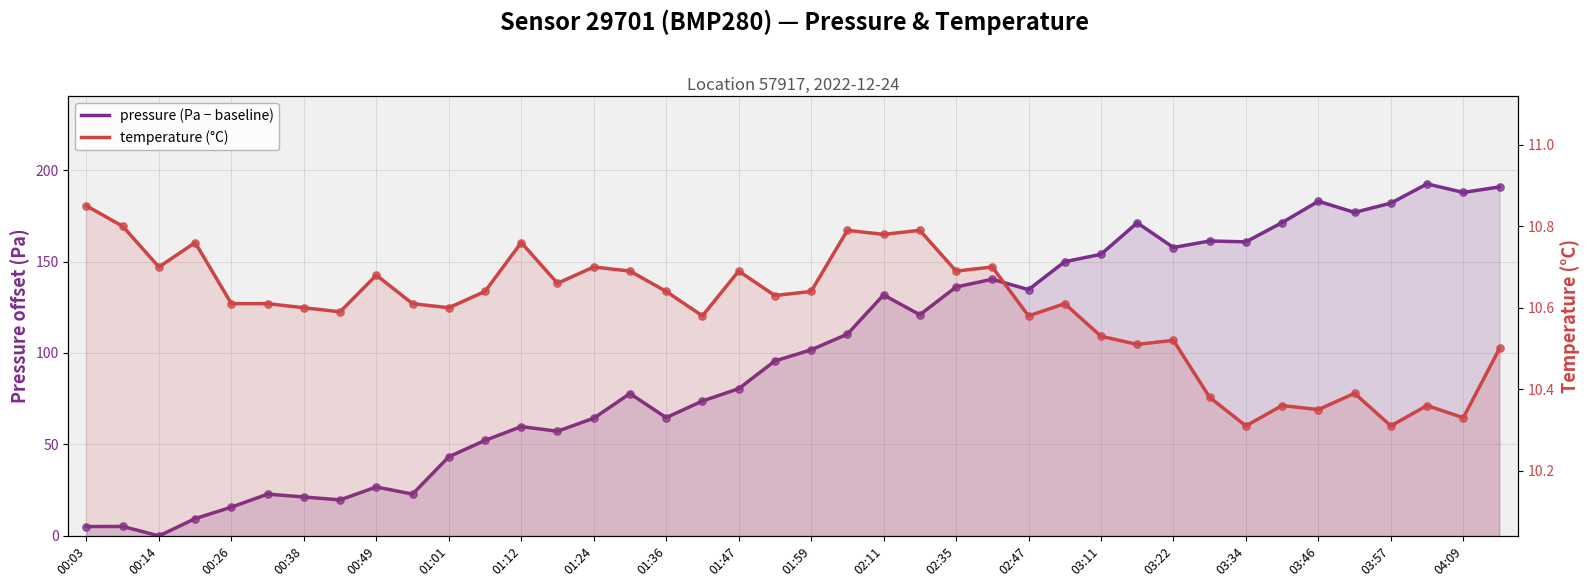

Which series reaches the maximum Y coordinate?

pressure (Pa − baseline)